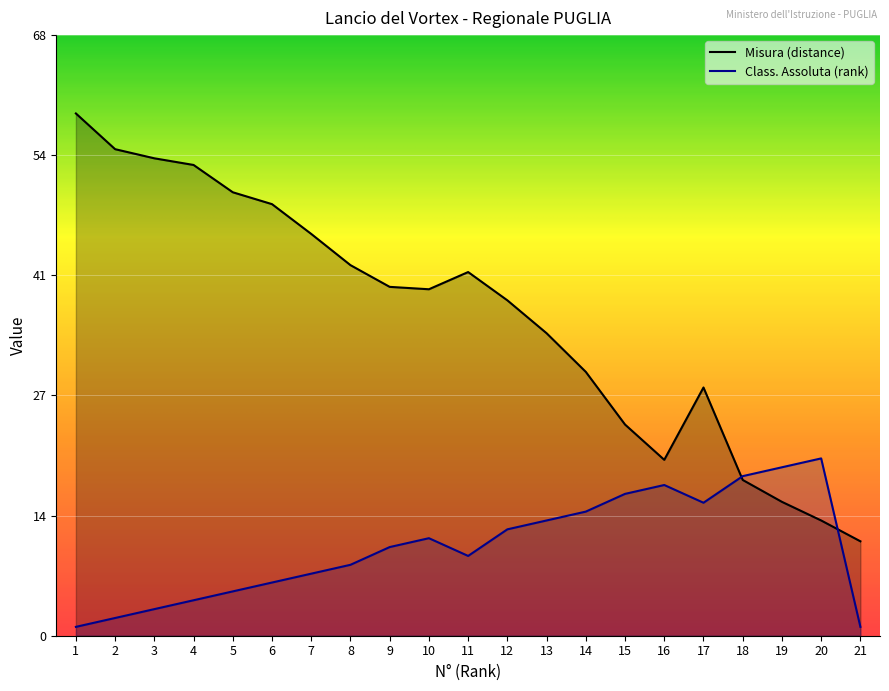

How many intersections are there between Class. Assoluta and Misura?

2